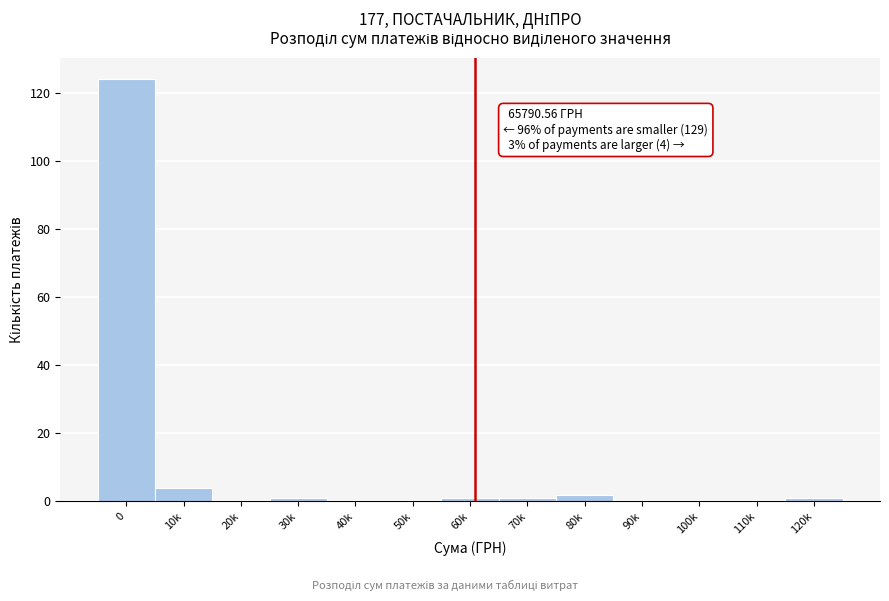

Reading right to left, what are all the values shown in this chart?

120k=1	110k=0	100k=0	90k=0	80k=2	70k=1	60k=1	50k=0	40k=0	30k=1	20k=0	10k=4	0=124